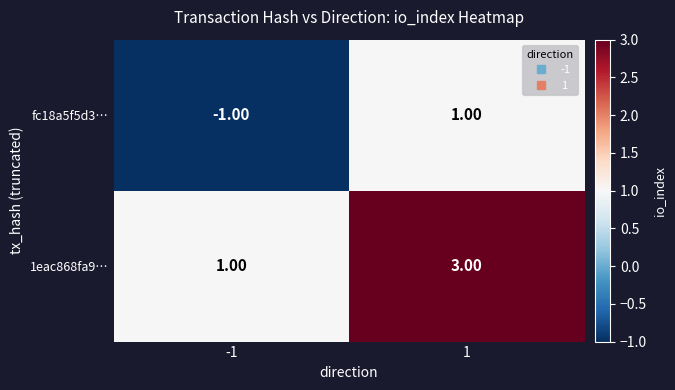

List the series in order of their peak value, highest first.

1eac868fa9…, fc18a5f5d3…